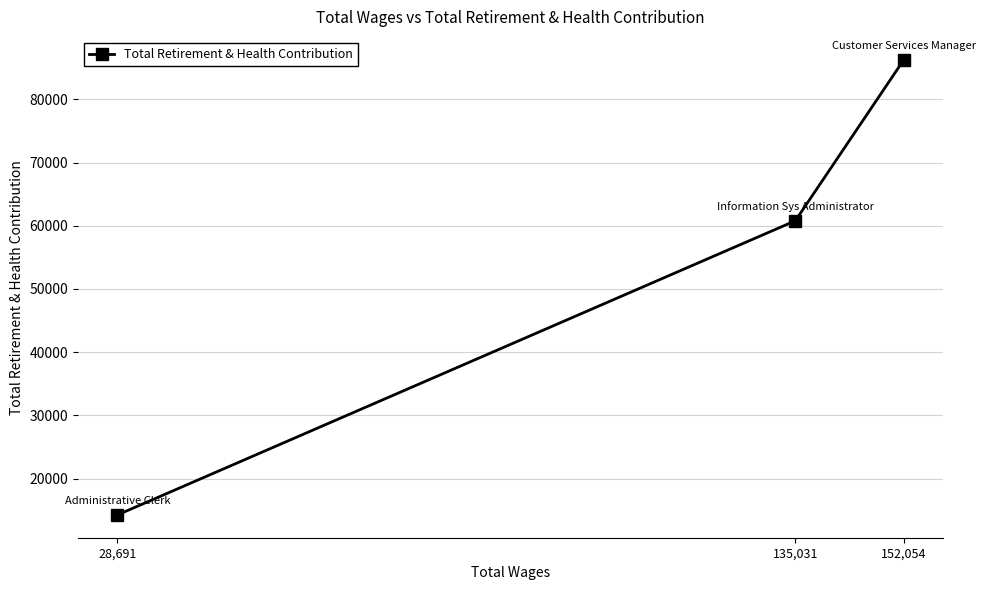

What is the smallest value displayed?

14238